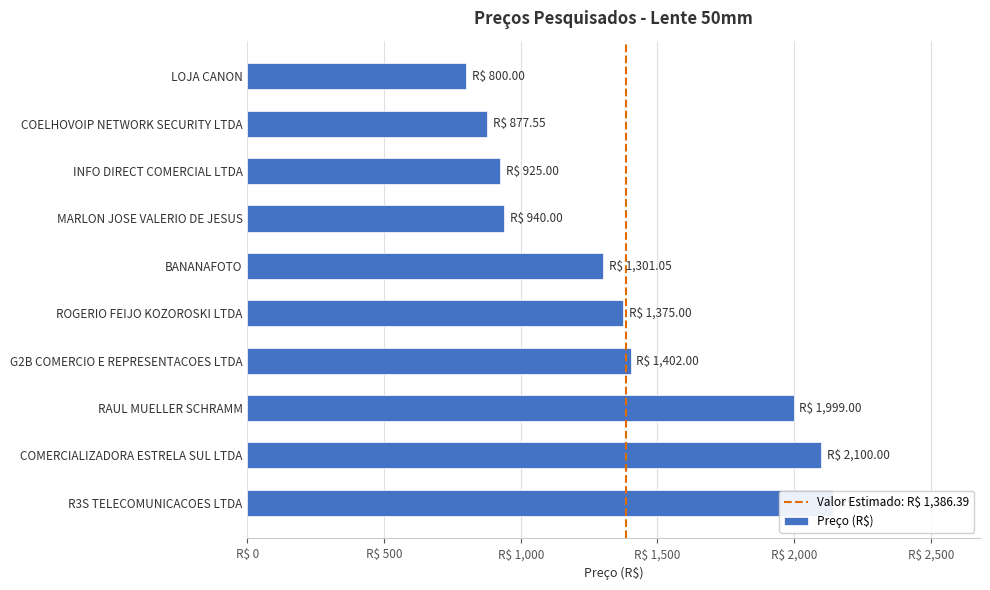

Reading left to right, what are all the values shown in this chart?

MARLON JOSE VALERIO DE JESUS=940.0	R3S TELECOMUNICACOES LTDA=2144.3	INFO DIRECT COMERCIAL LTDA=925.0	G2B COMERCIO E REPRESENTACOES LTDA=1402.0	COMERCIALIZADORA ESTRELA SUL LTDA=2100.0	ROGERIO FEIJO KOZOROSKI LTDA=1375.0	RAUL MUELLER SCHRAMM=1999.0	COELHOVOIP NETWORK SECURITY LTDA=877.5	BANANAFOTO=1301.0	LOJA CANON=800.0